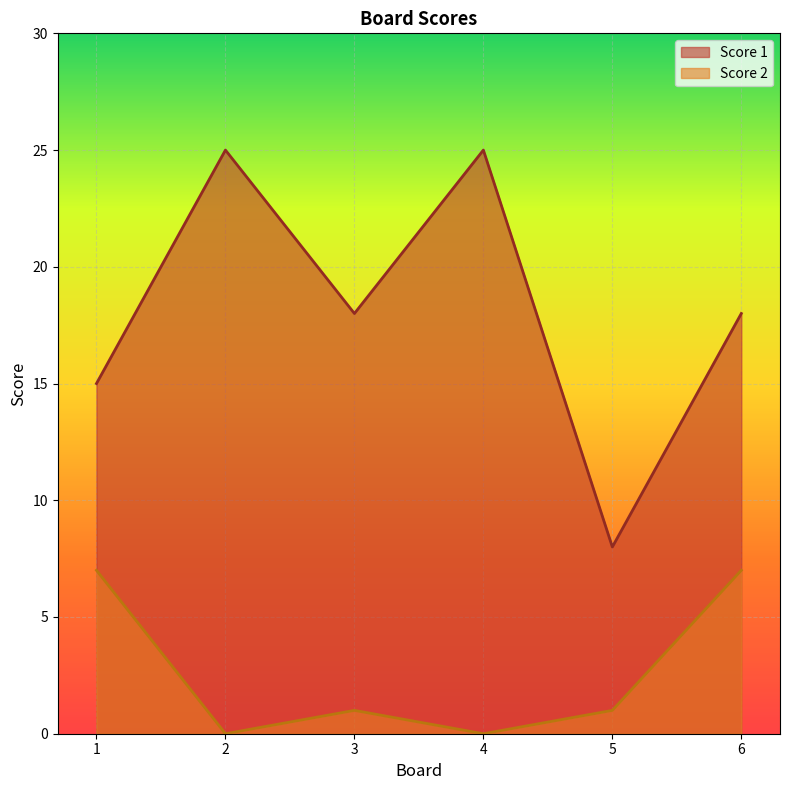

How many values in Score 2 are above zero?

4